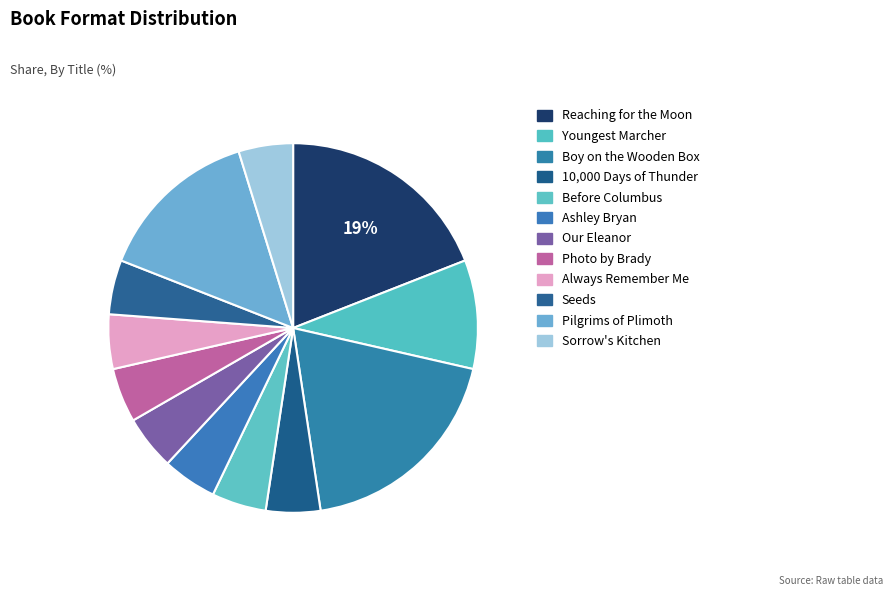

How many segments does this pie chart have?

12